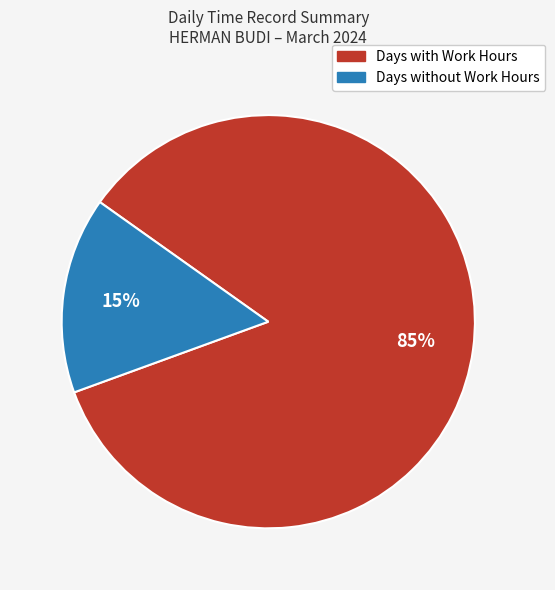

Which slice is the largest?

Days with Work Hours